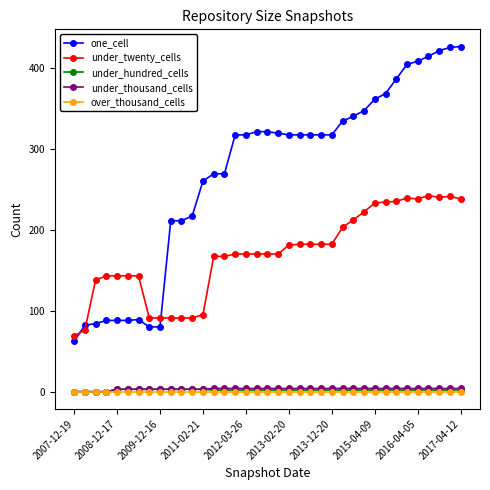

True or false: under_hundred_cells and one_cell intersect in this chart.

False